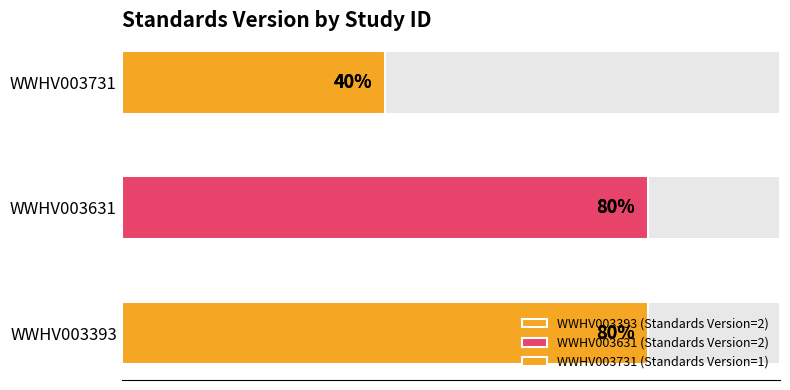

Which category has the highest value across all series?

WWHV003393